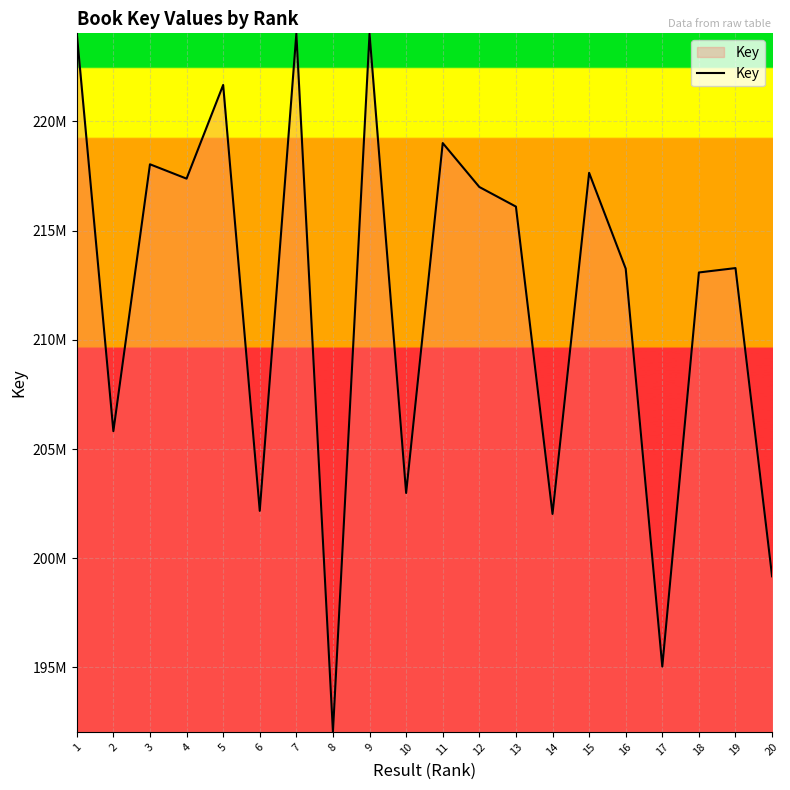

Does the chart display data point markers on the line(s)?

No